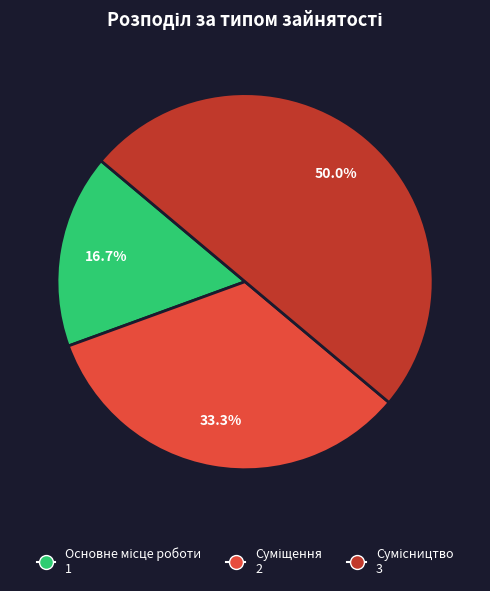

Count the number of slices in the pie.

3